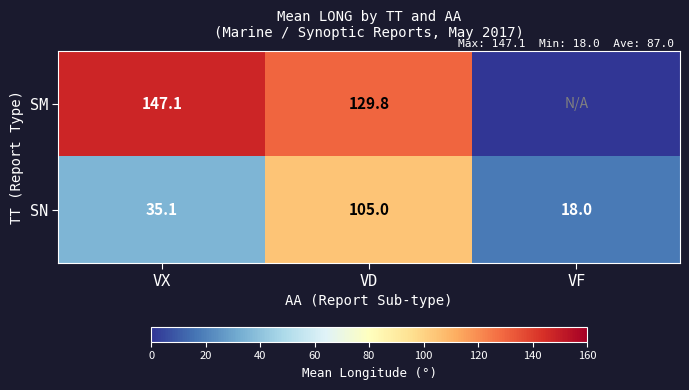

True or false: SM has a value of 129.8 at VD.

True